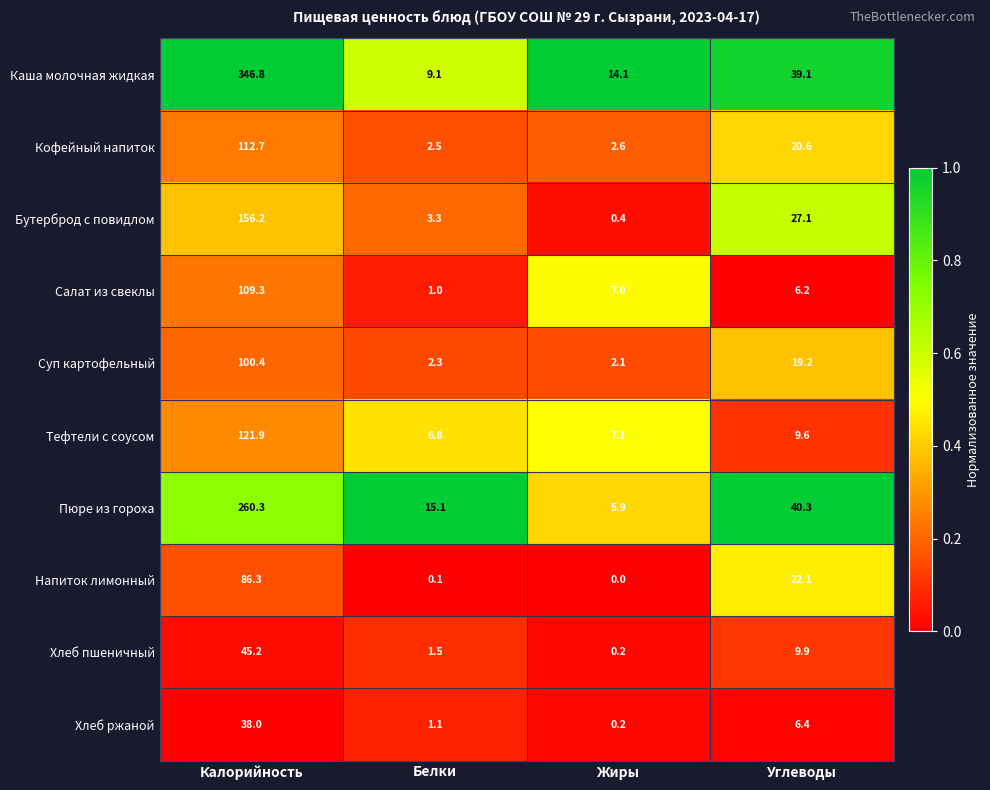

What is the spread (max minus min) of values at Углеводы?

34.1